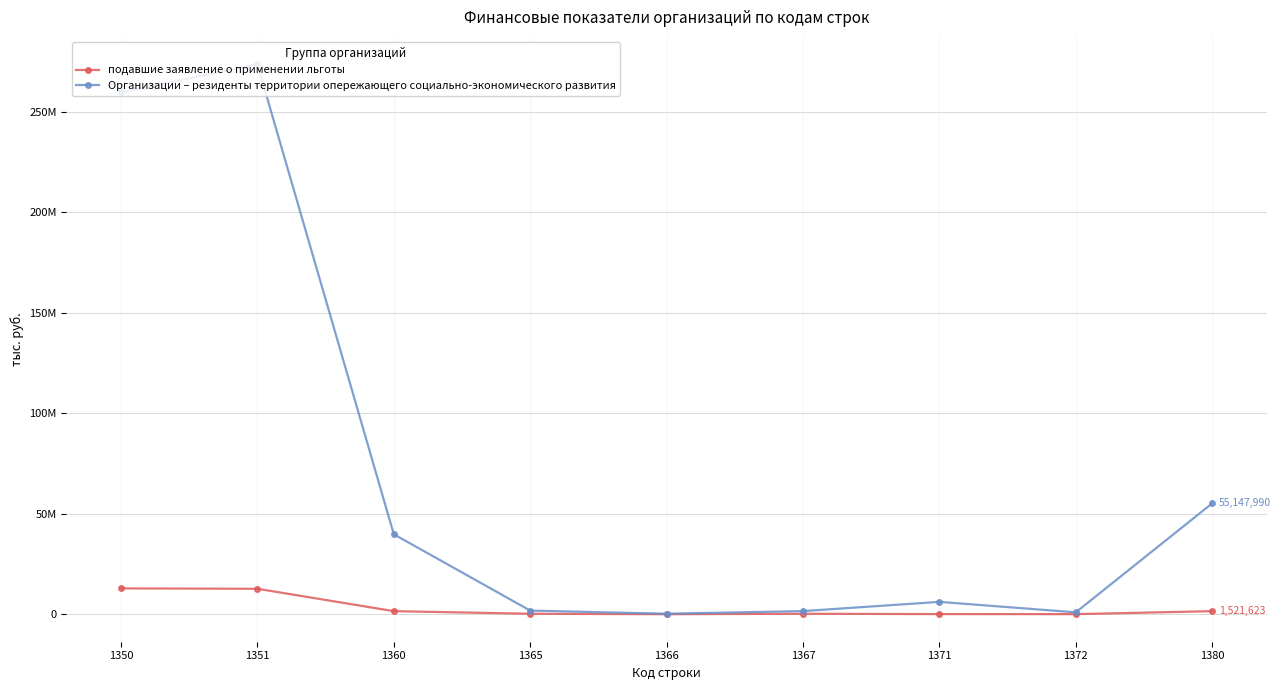

Is this an area chart (filled region under the line)?

No